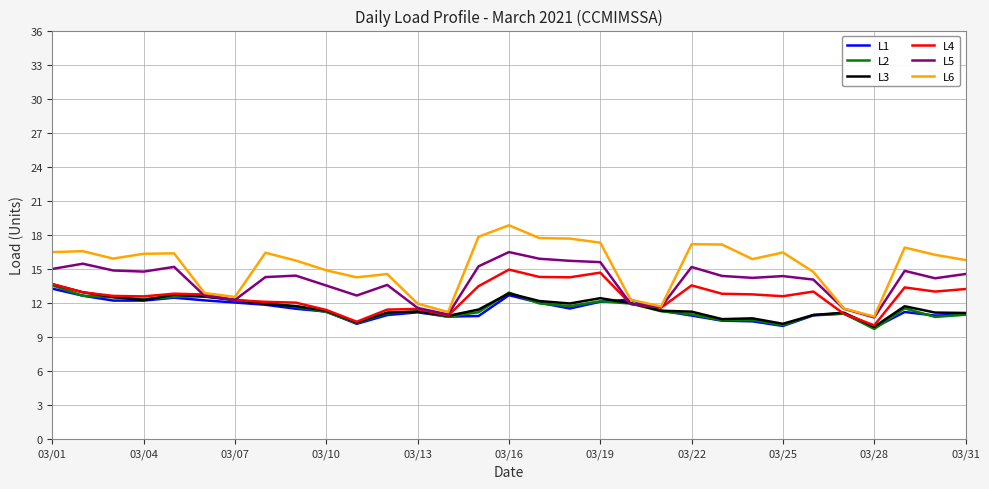

What is the maximum value shown in the chart?

18.8